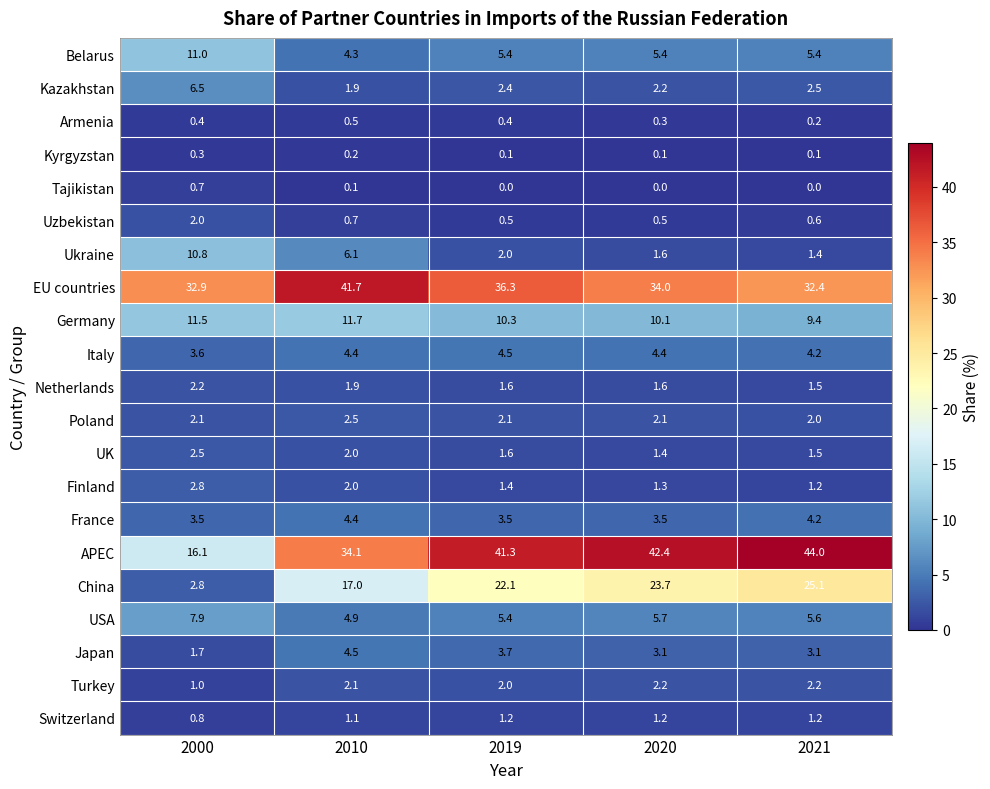

How many Uzbekistan values are between 0 and 1?

4